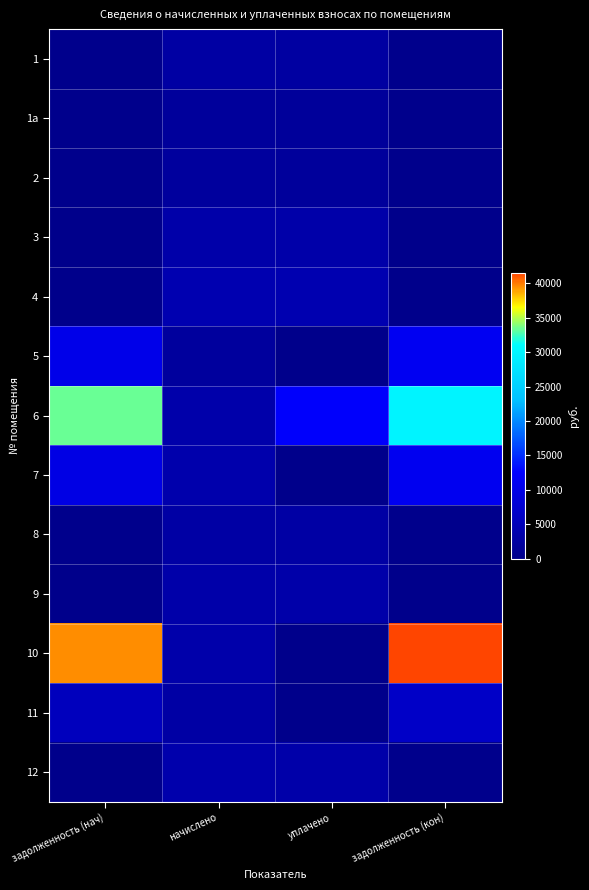

What is the difference between the highest and lowest values at задолженность (нач)?

39585.5